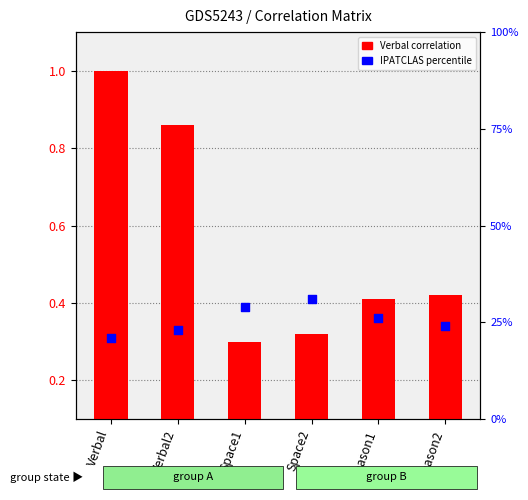

Which series has the largest total across all categories?

IPATCLAS (scaled %)